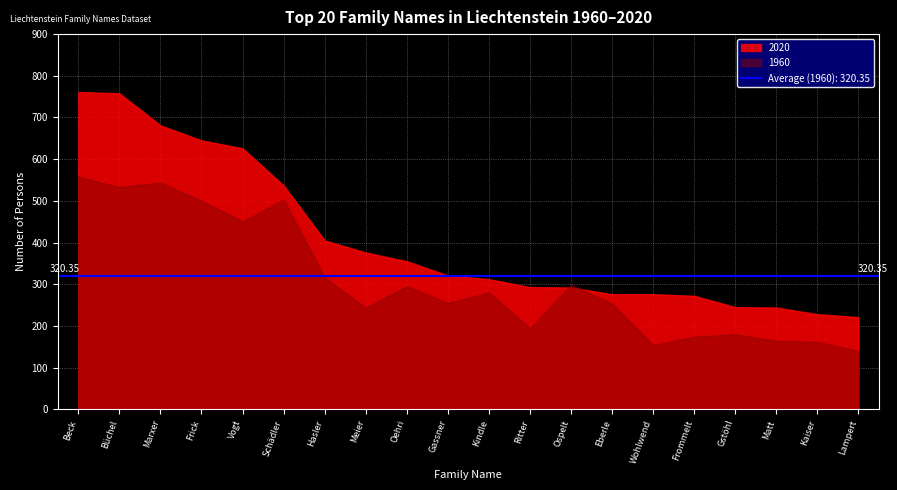

What is the difference between the highest and lowest values at Matt?

80